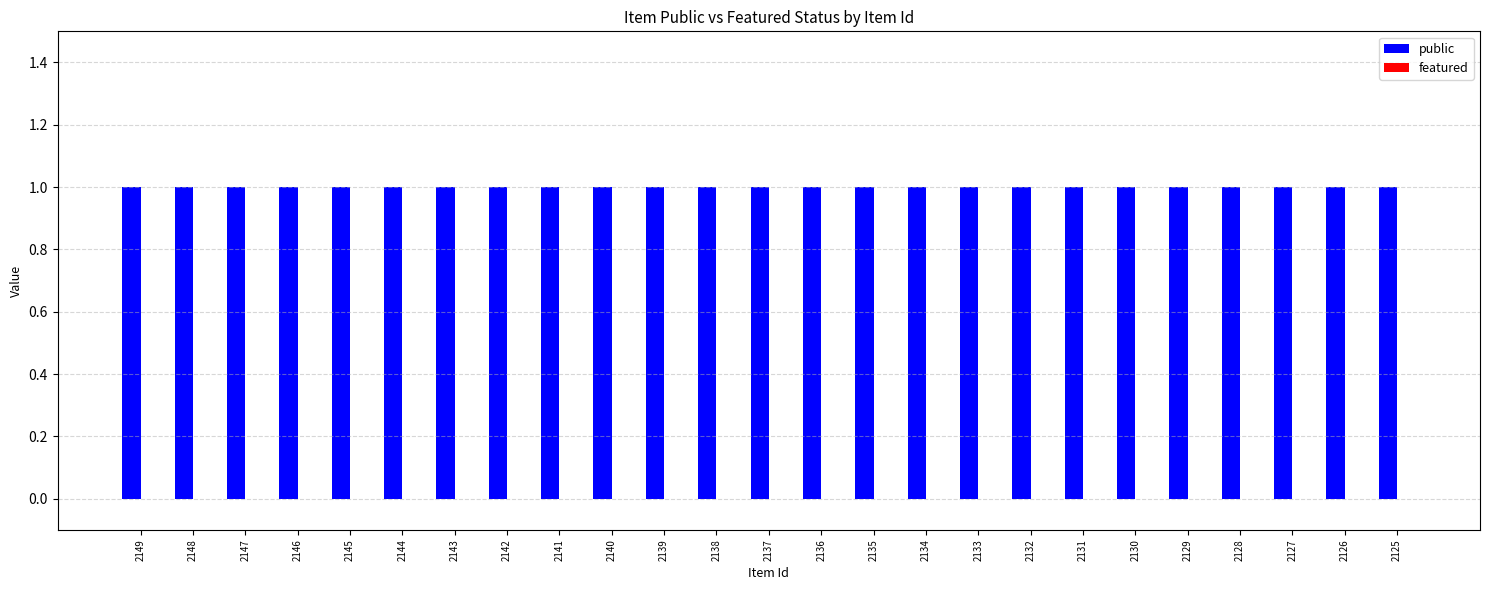

Are the bars horizontal?

No